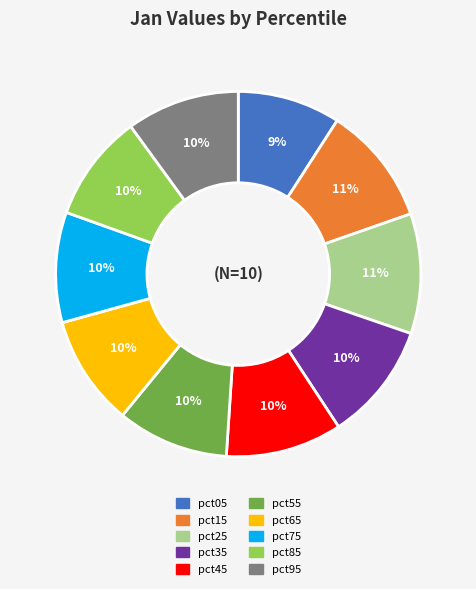

Is the sum of pct25 and pct75 greater than half?

No